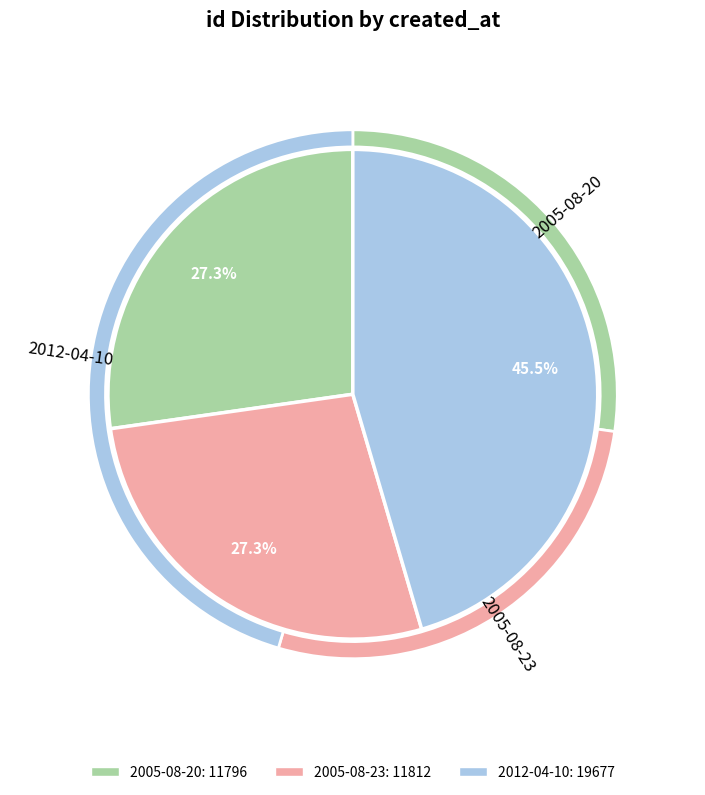

How many slices are in this pie chart?

3